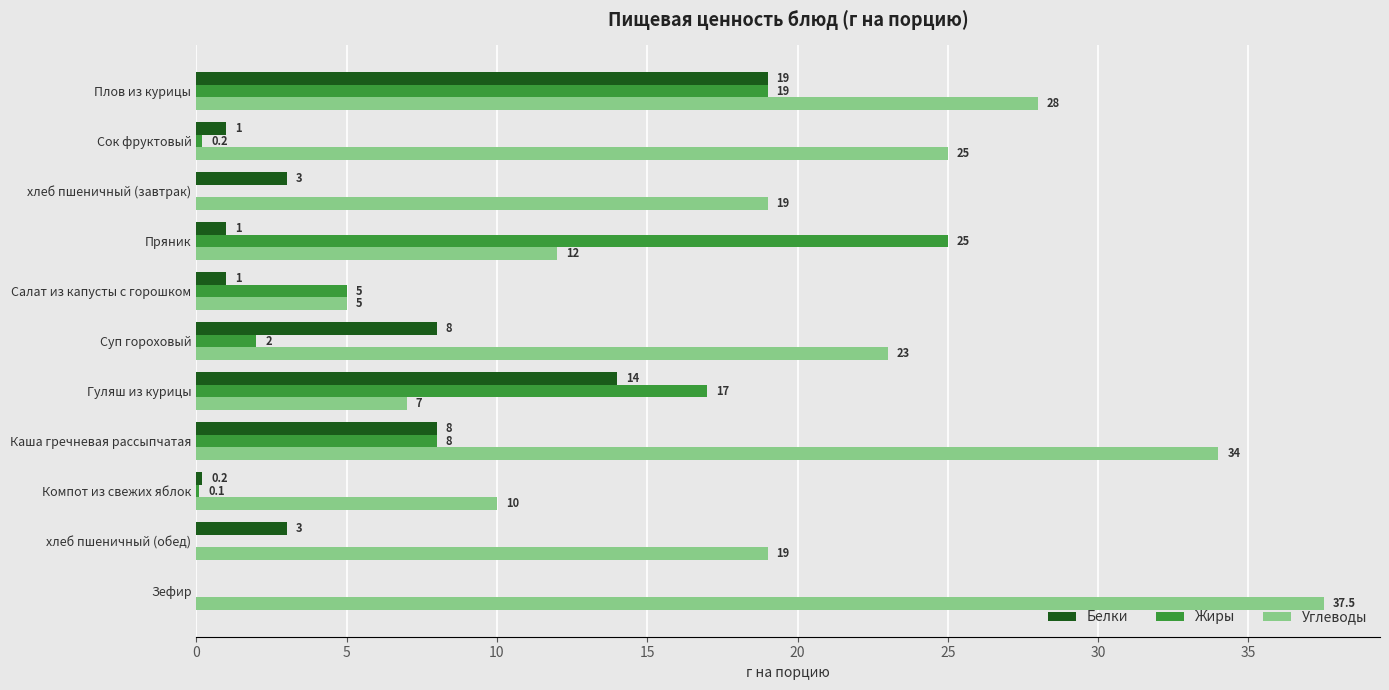

Which category has the highest value in the Жиры series?

Пряник